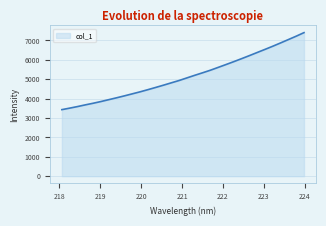

What is the difference between the maximum and minimum values?

3969.7